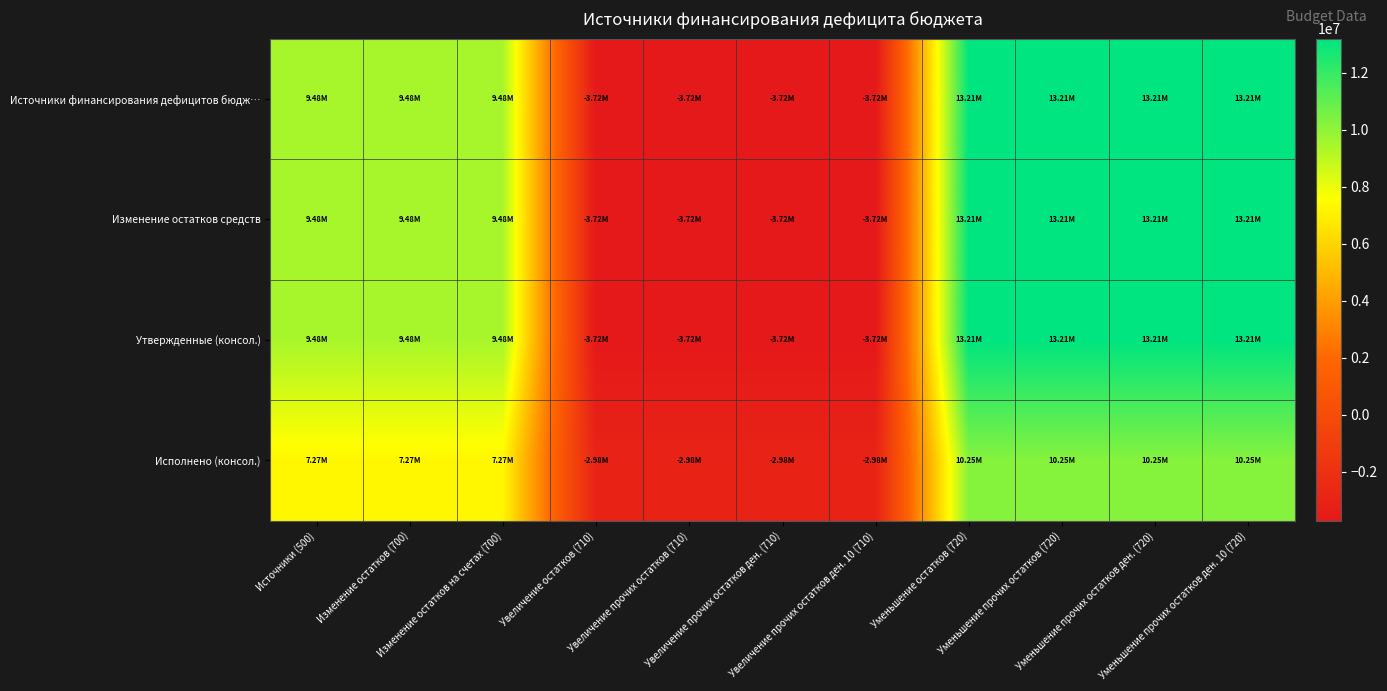

Between Источники (500) and Уменьшение прочих остатков ден. (720), which is larger?

Уменьшение прочих остатков ден. (720)